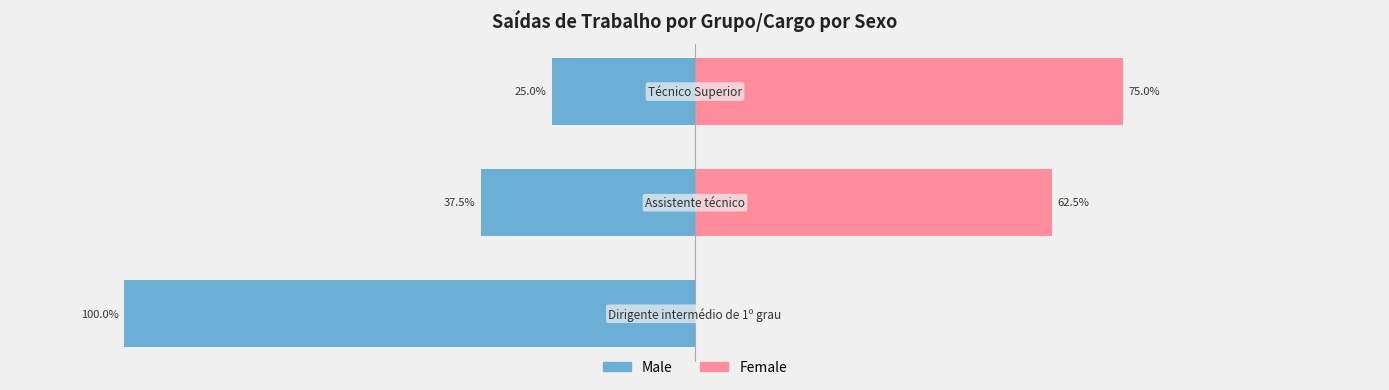

Which series has the largest range (max minus min)?

Male